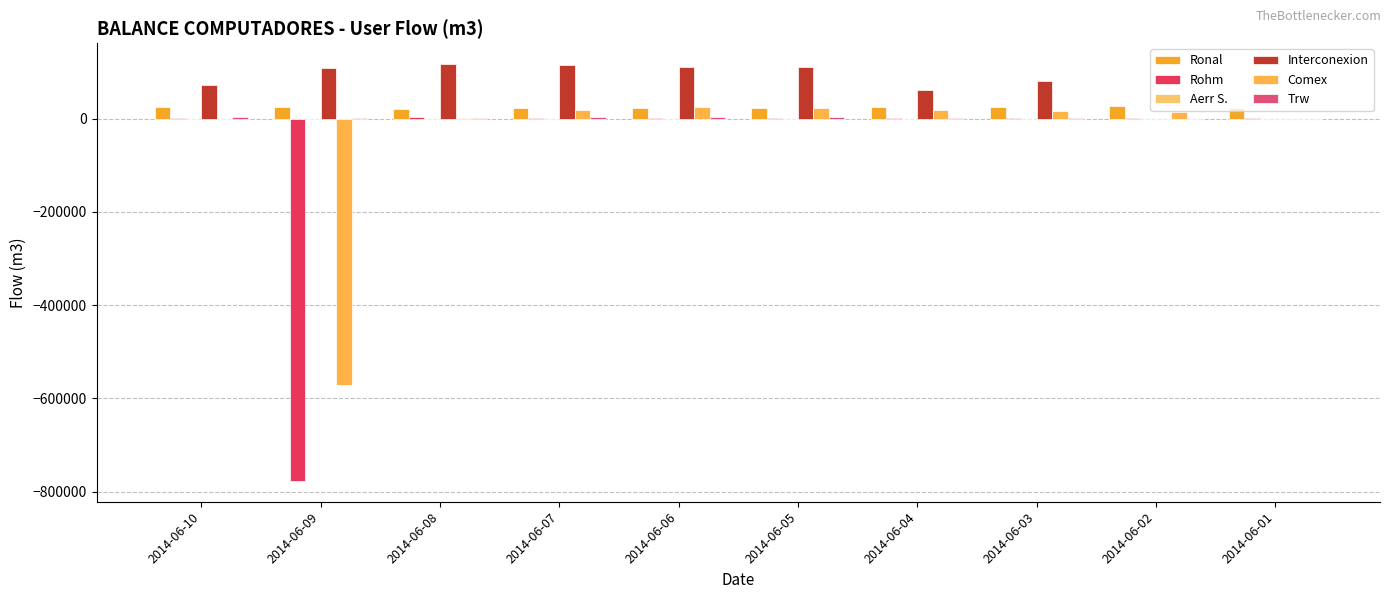

What is the difference between the Ronal values at 2014-06-01 and 2014-06-10?

537